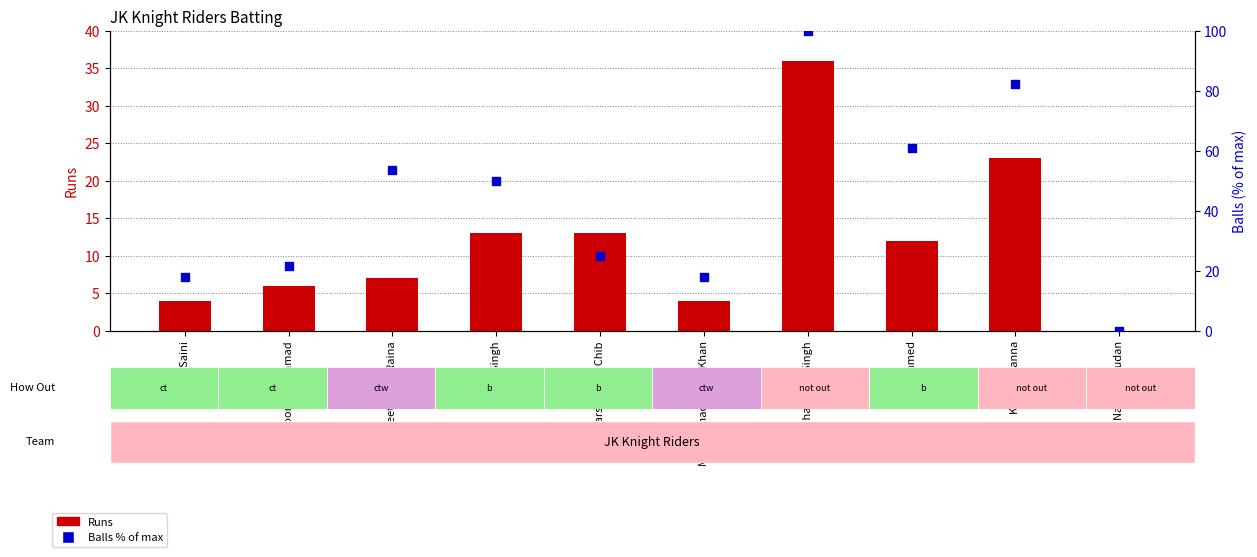

At which category is the sum across all series the highest?

Jashandeep Singh